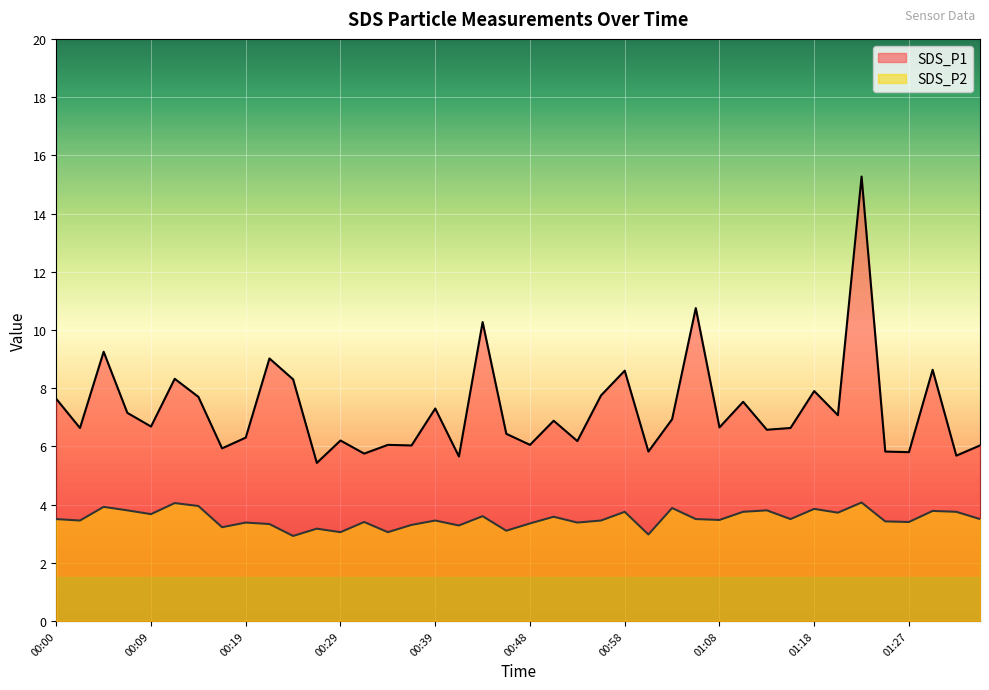

At how many categories does at least one series exceed 11?

1